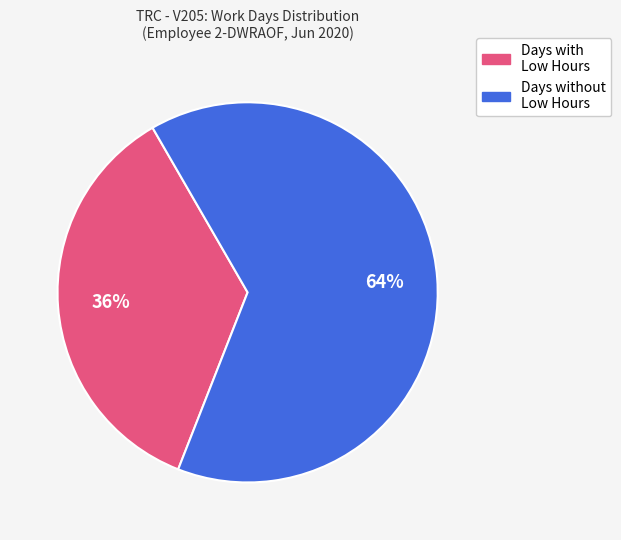

Is there any slice that represents more than half of the pie?

Yes